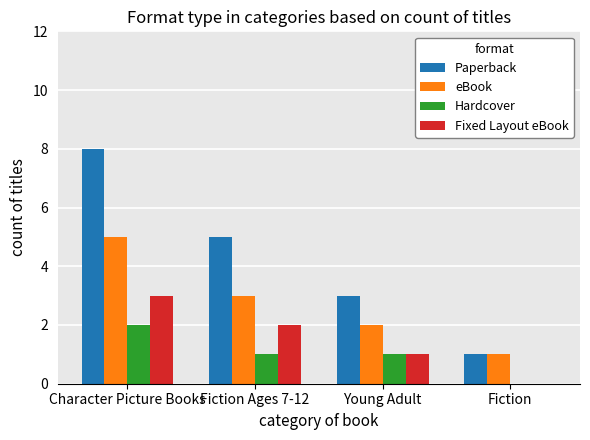

Which category has the highest value across all series?

Character Picture Books